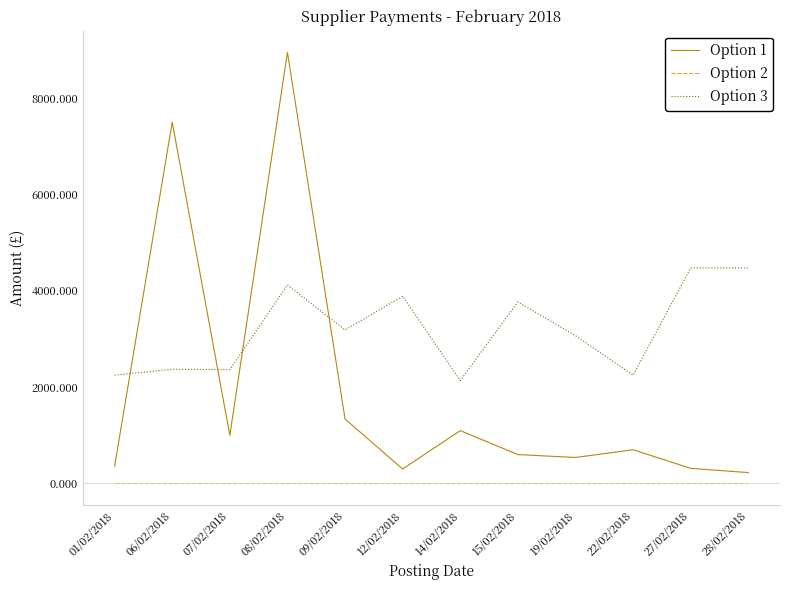

List the series in order of their peak value, lowest first.

Option 2, Option 3, Option 1